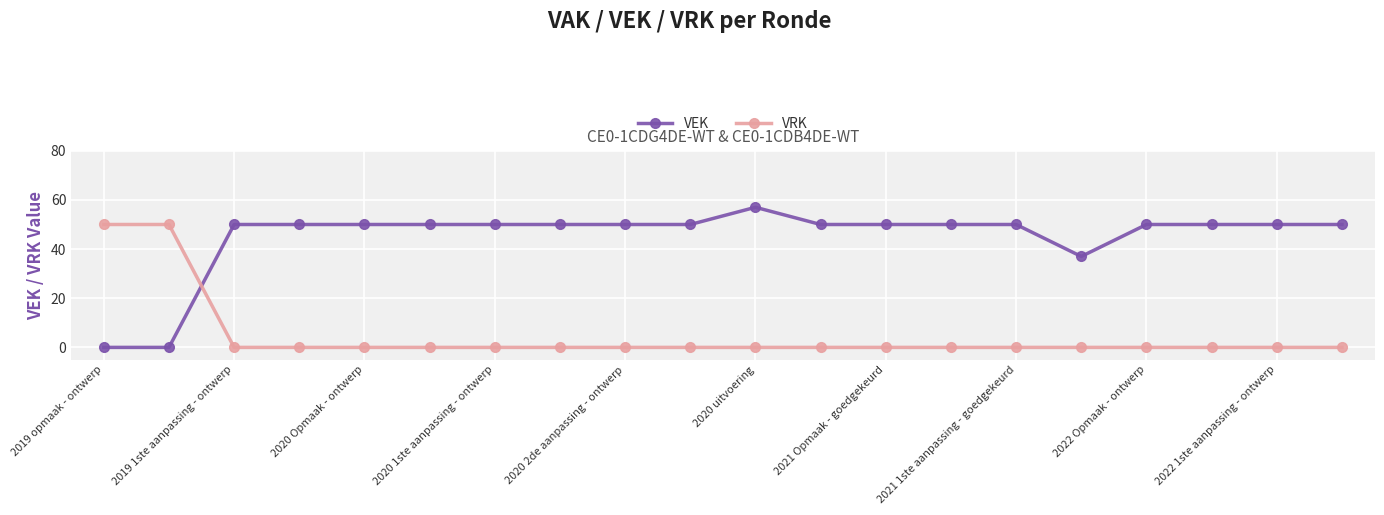

What is the greatest value displayed?

57